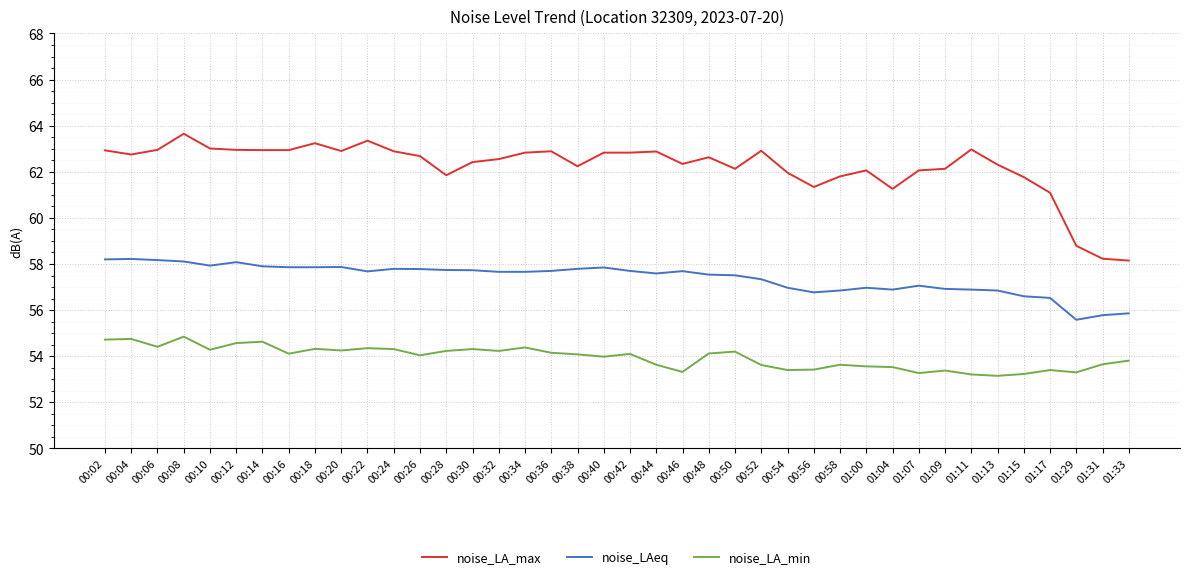

The noise_LA_max series shows 97.5 at 00:40. True or false?

False